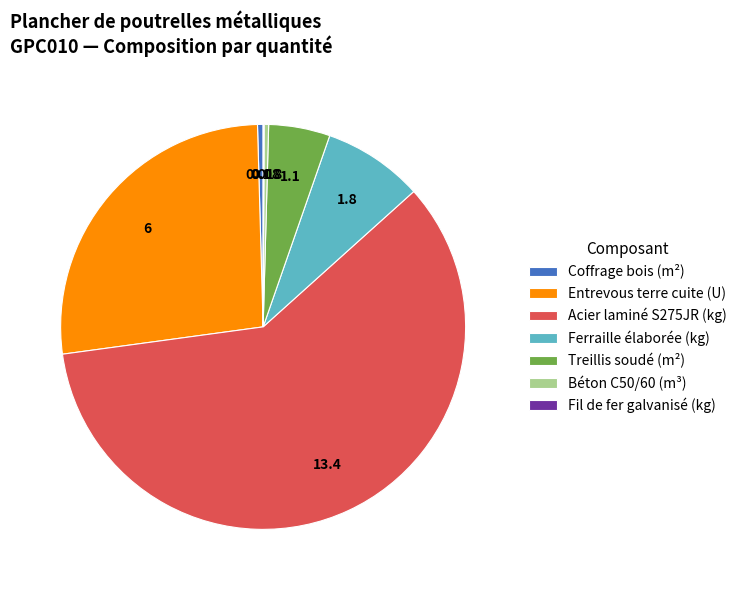

Between Coffrage bois (m²) and Ferraille élaborée (kg), which is larger?

Ferraille élaborée (kg)